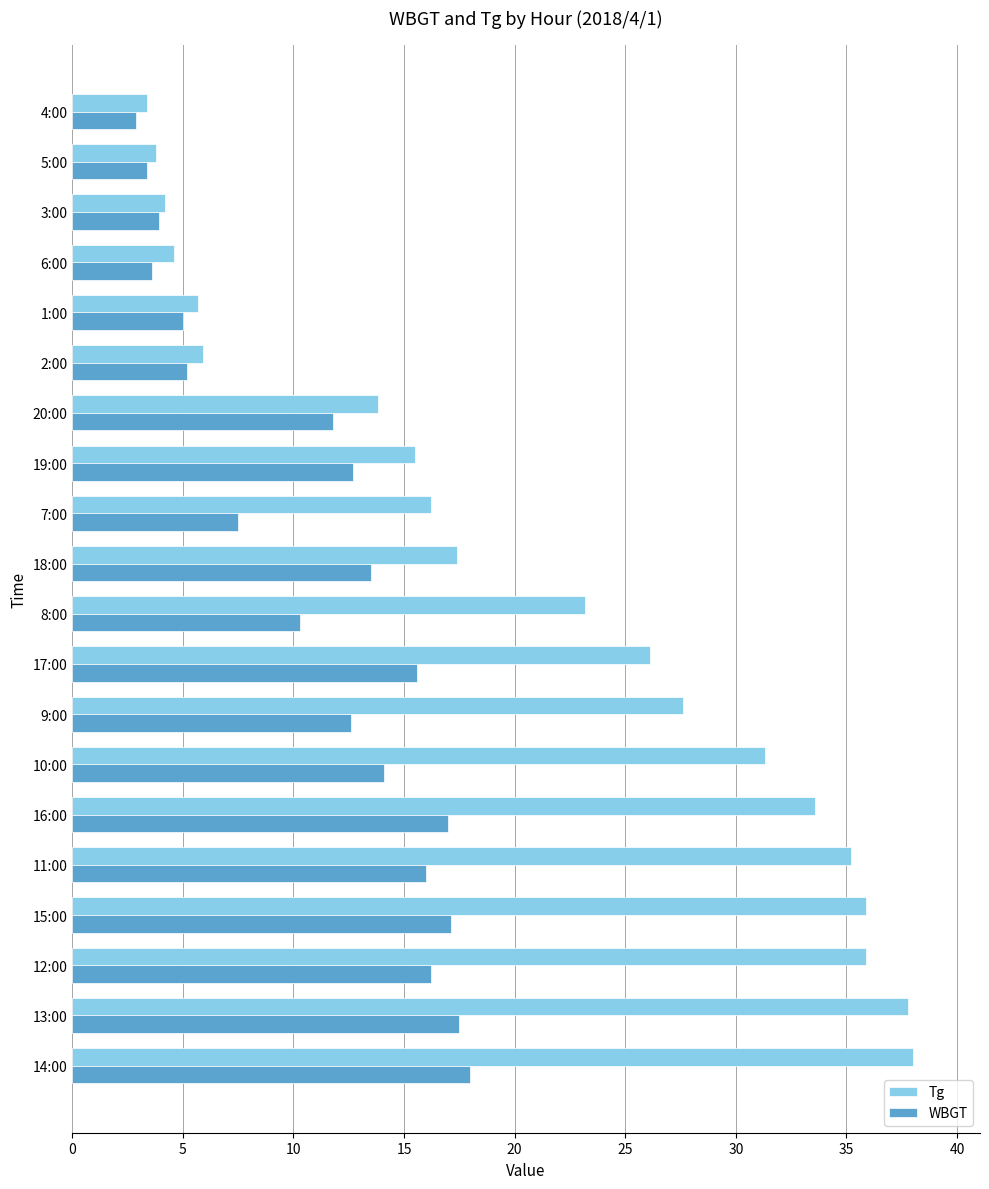

At 14:00, list the series in order from smallest to largest.

WBGT, Tg